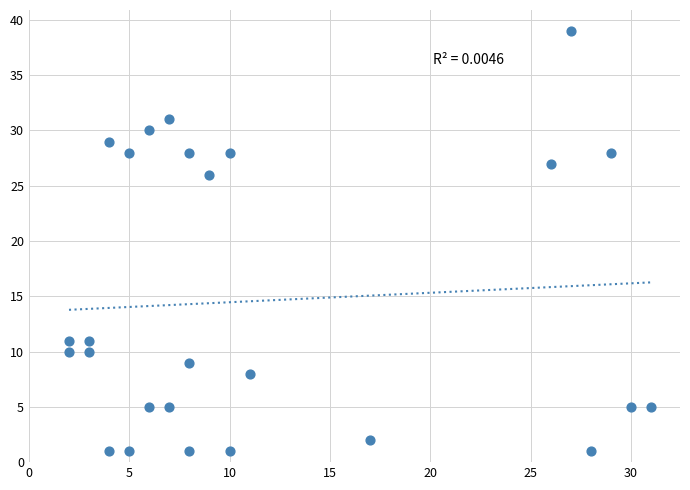

What is the range of X values (max minus min)?

29